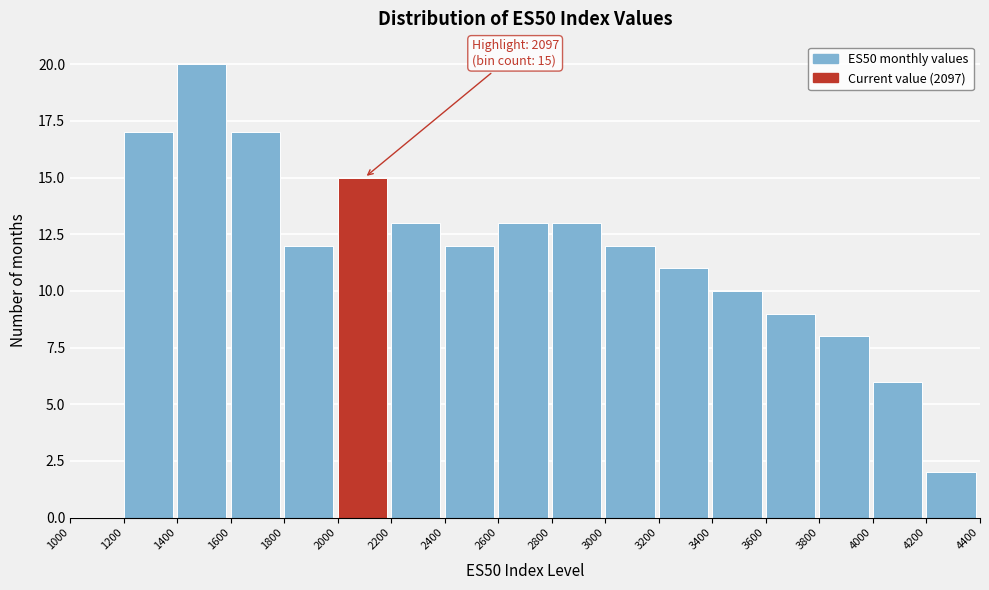

Which range on the x-axis has the tallest bar?

1400 to 1600